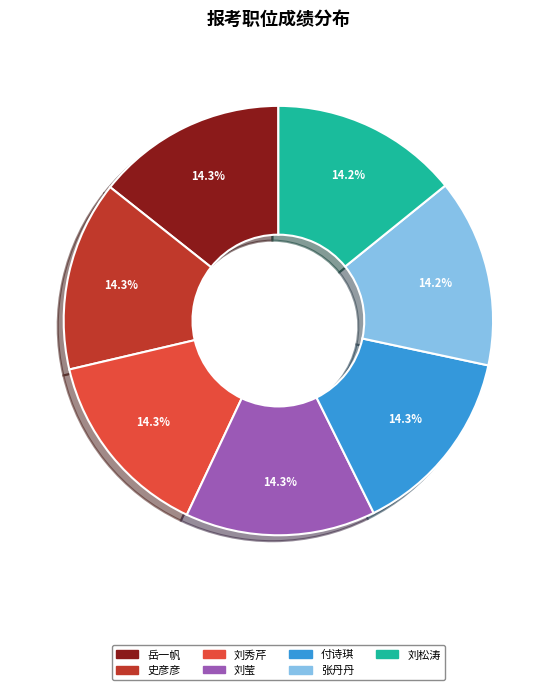

Is there any slice that represents more than half of the pie?

No